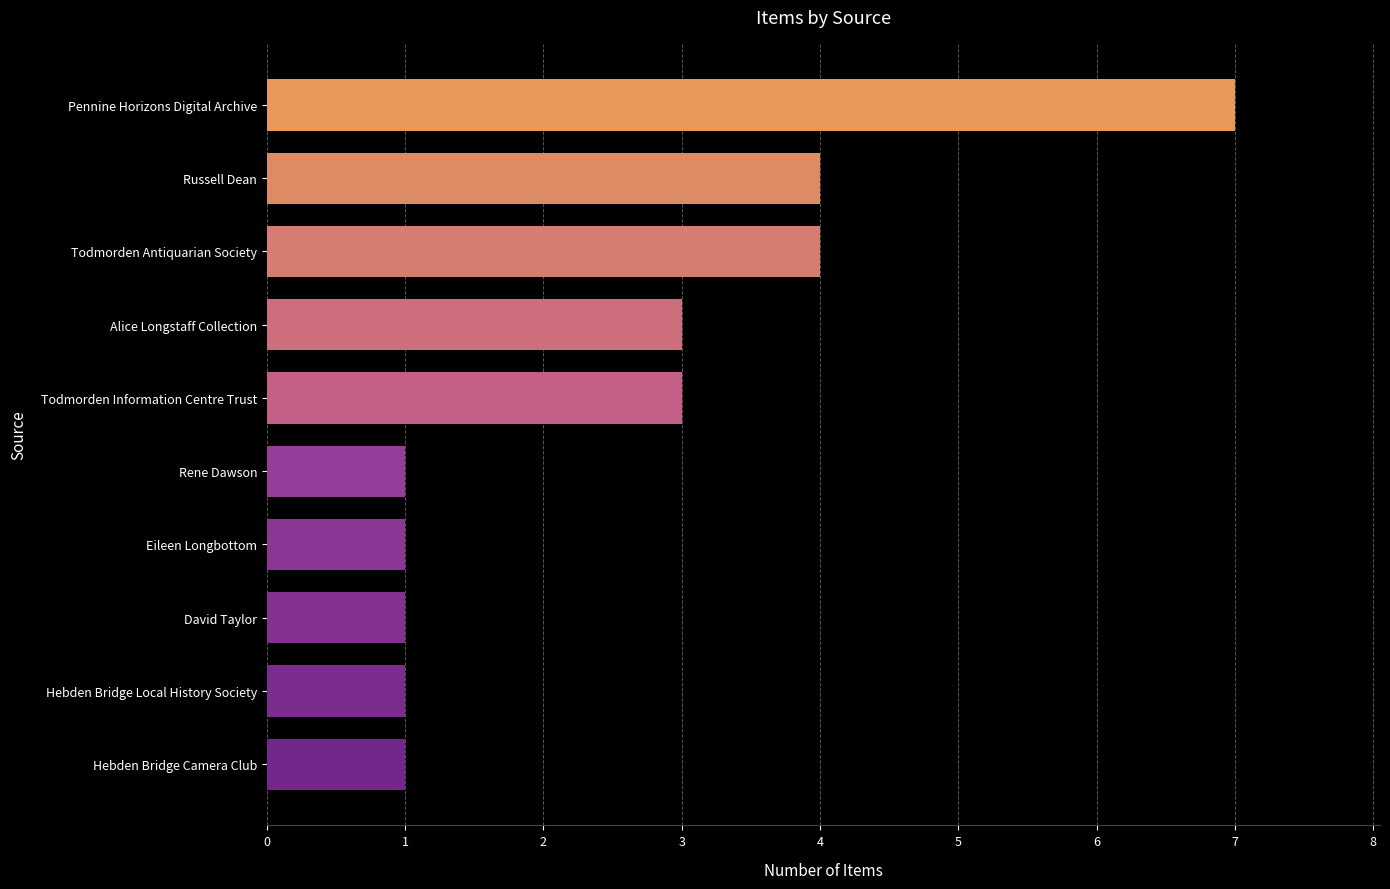

Reading bottom to top, what are all the values shown in this chart?

Hebden Bridge Camera Club=1	Hebden Bridge Local History Society=1	David Taylor=1	Eileen Longbottom=1	Rene Dawson=1	Todmorden Information Centre Trust=3	Alice Longstaff Collection=3	Todmorden Antiquarian Society=4	Russell Dean=4	Pennine Horizons Digital Archive=7